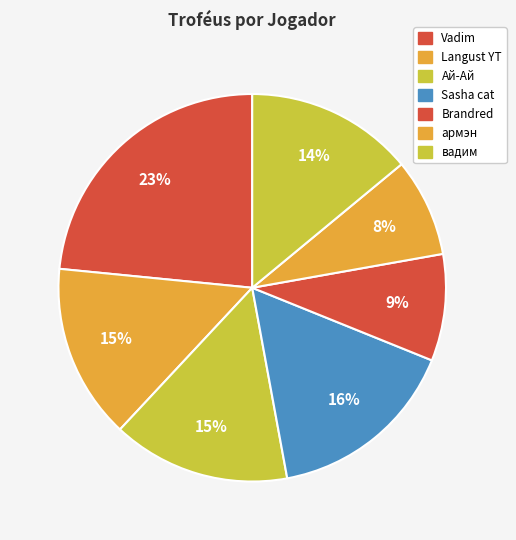

Does армэн represent more than half of the total?

No